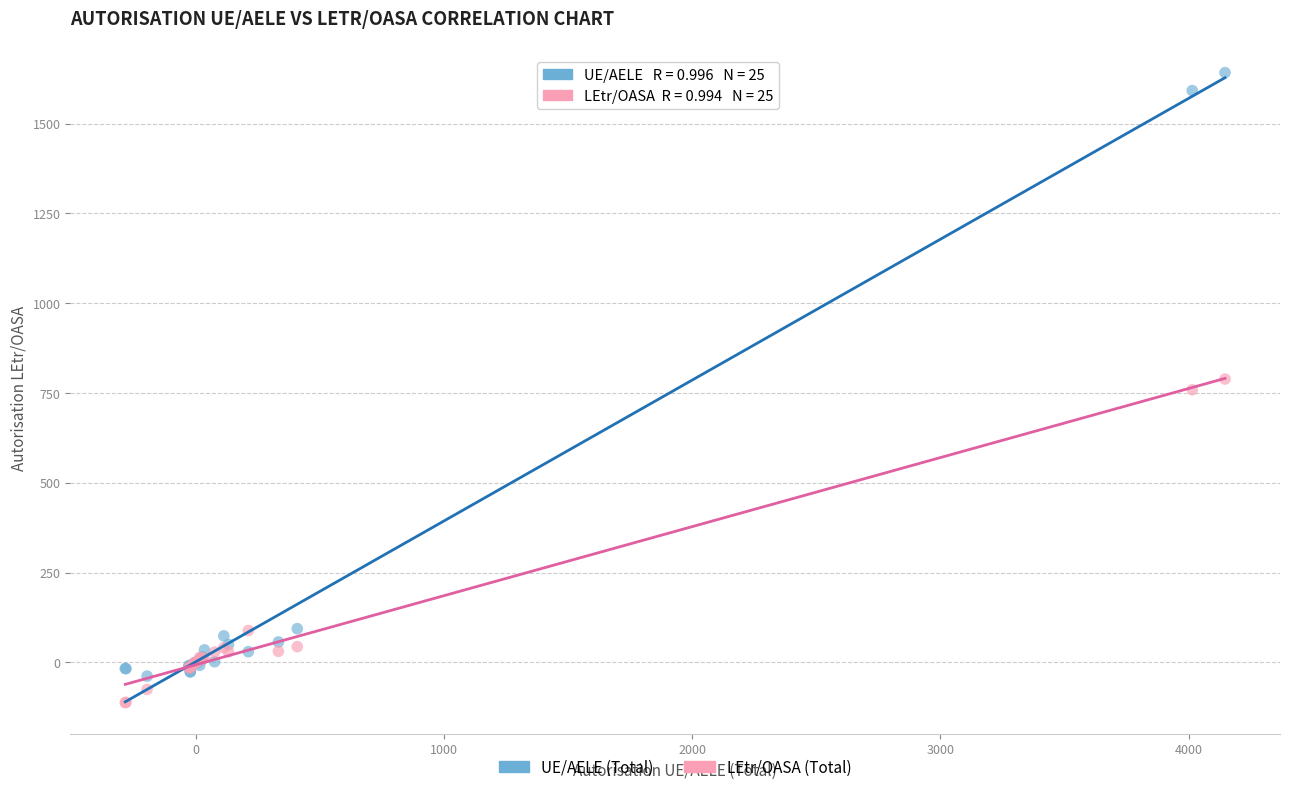

Which series reaches the maximum Y coordinate?

UE/AELE (Total)